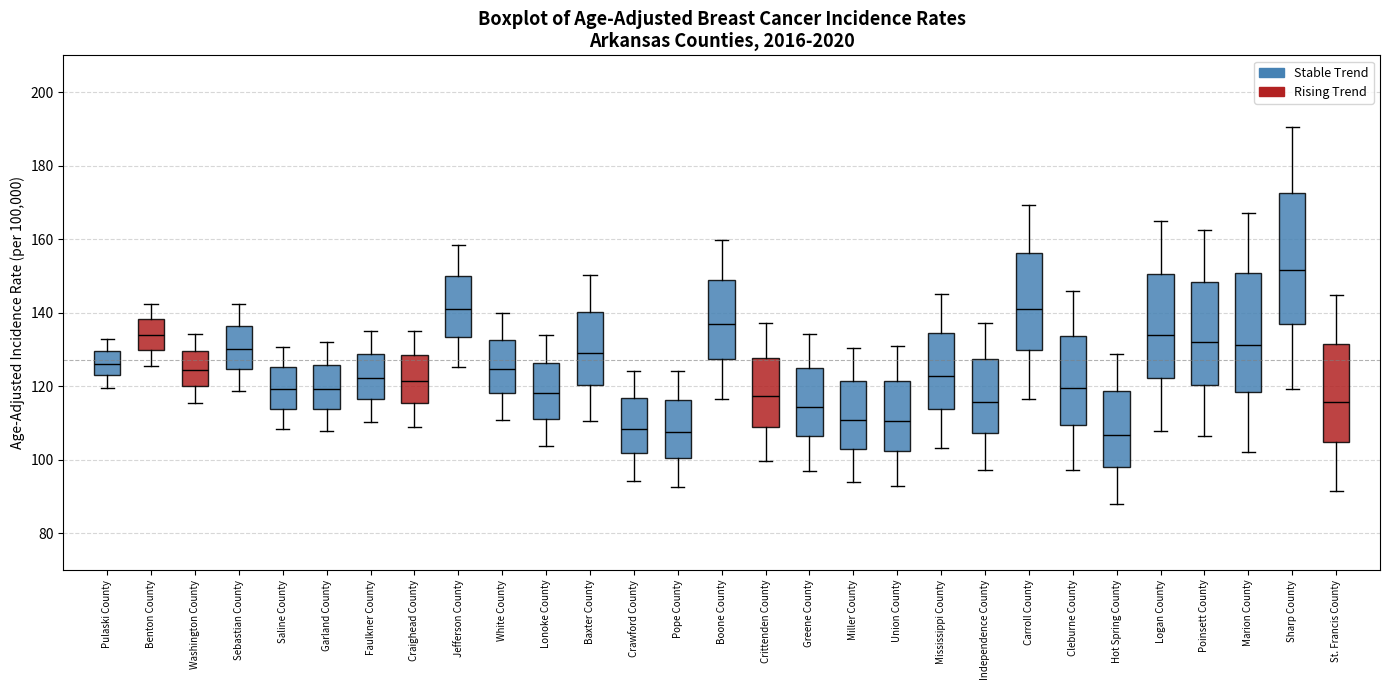

Reading left to right, read every box against the y-axis: the position of its median line, the range the box covers, and the ends of its whiskers. The values are not printed on the chart, so give them approximately, as read against the axis.

Pulaski County: median 126, box 122 to 130, whiskers 120 to 132
Benton County: median 134, box 130 to 138, whiskers 126 to 142
Washington County: median 124, box 120 to 130, whiskers 116 to 134
Sebastian County: median 130, box 124 to 136, whiskers 118 to 142
Saline County: median 120, box 114 to 126, whiskers 108 to 130
Garland County: median 120, box 114 to 126, whiskers 108 to 132
Faulkner County: median 122, box 116 to 128, whiskers 110 to 134
Craighead County: median 122, box 116 to 128, whiskers 110 to 136
Jefferson County: median 142, box 134 to 150, whiskers 126 to 158
White County: median 124, box 118 to 132, whiskers 110 to 140
Lonoke County: median 118, box 112 to 126, whiskers 104 to 134
Baxter County: median 130, box 120 to 140, whiskers 110 to 150
Crawford County: median 108, box 102 to 116, whiskers 94 to 124
Pope County: median 108, box 100 to 116, whiskers 92 to 124
Boone County: median 136, box 128 to 150, whiskers 116 to 160
Crittenden County: median 118, box 108 to 128, whiskers 100 to 138
Greene County: median 114, box 106 to 124, whiskers 98 to 134
Miller County: median 110, box 102 to 122, whiskers 94 to 130
Union County: median 110, box 102 to 122, whiskers 92 to 132
Mississippi County: median 122, box 114 to 134, whiskers 104 to 146
Independence County: median 116, box 108 to 128, whiskers 98 to 138
Carroll County: median 140, box 130 to 156, whiskers 116 to 170
Cleburne County: median 120, box 110 to 134, whiskers 98 to 146
Hot Spring County: median 106, box 98 to 118, whiskers 88 to 128
Logan County: median 134, box 122 to 150, whiskers 108 to 164
Poinsett County: median 132, box 120 to 148, whiskers 106 to 162
Marion County: median 132, box 118 to 150, whiskers 102 to 168
Sharp County: median 152, box 138 to 172, whiskers 120 to 190
St. Francis County: median 116, box 104 to 132, whiskers 92 to 144